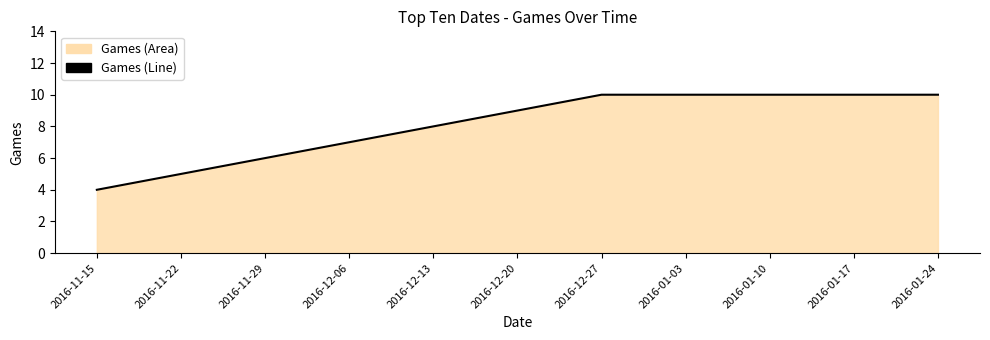

What is the label of the 9th point from the right?

2016-11-29